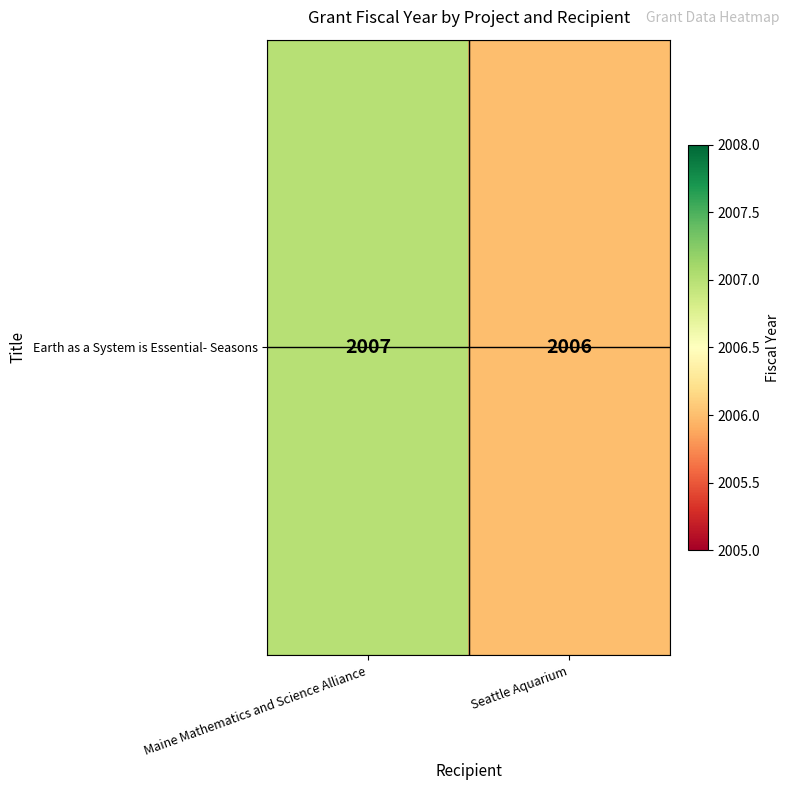

Reading left to right, extract all data points from this chart.

2007	2006